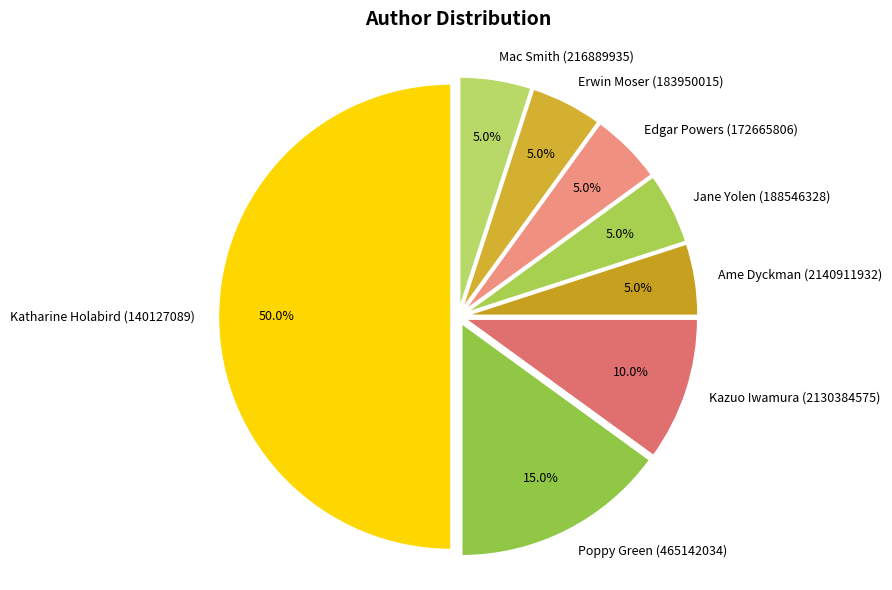

To the nearest percent, what percentage of the pie is Kazuo Iwamura (2130384575)?

10%